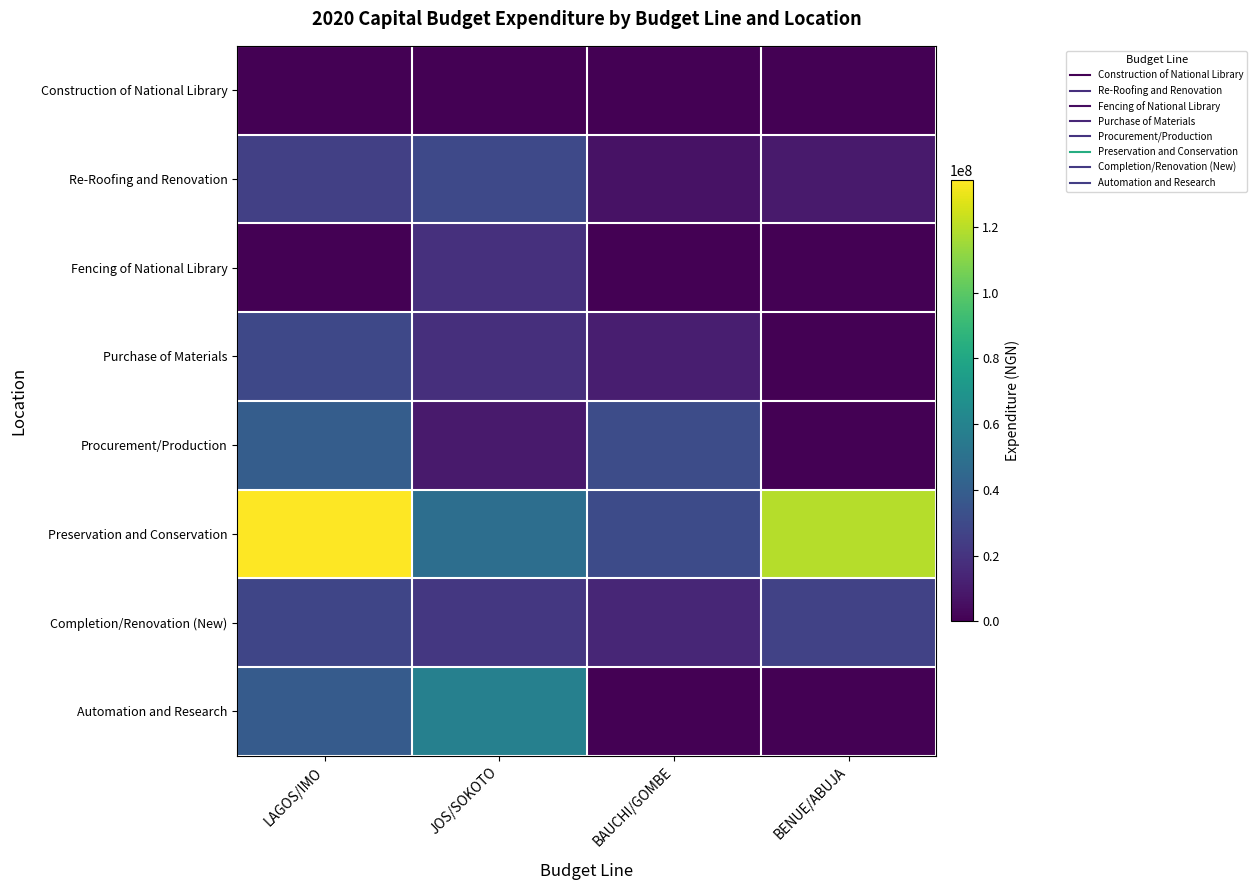

Which series changed the most between BAUCHI/GOMBE and BENUE/ABUJA?

Preservation and Conservation